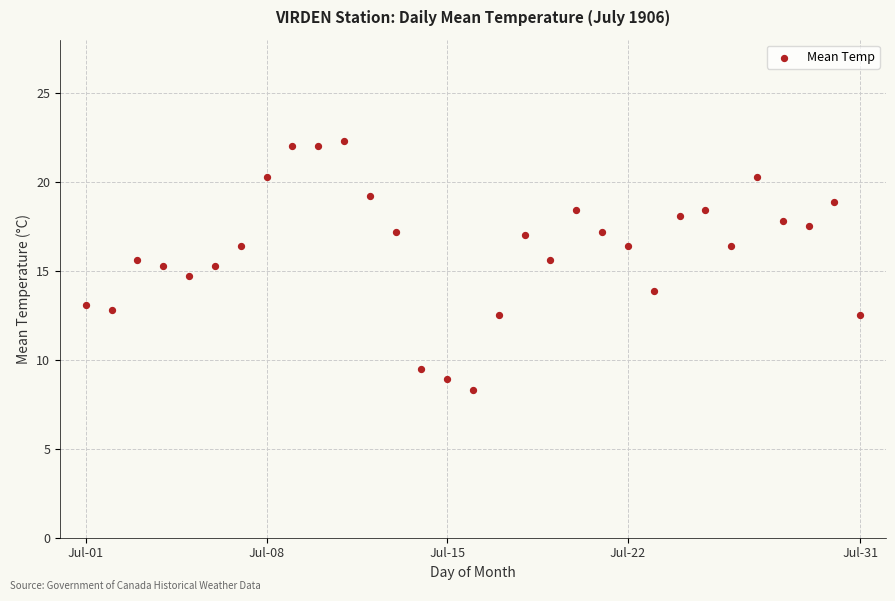

What is the range of Y values (max minus min)?

14.0